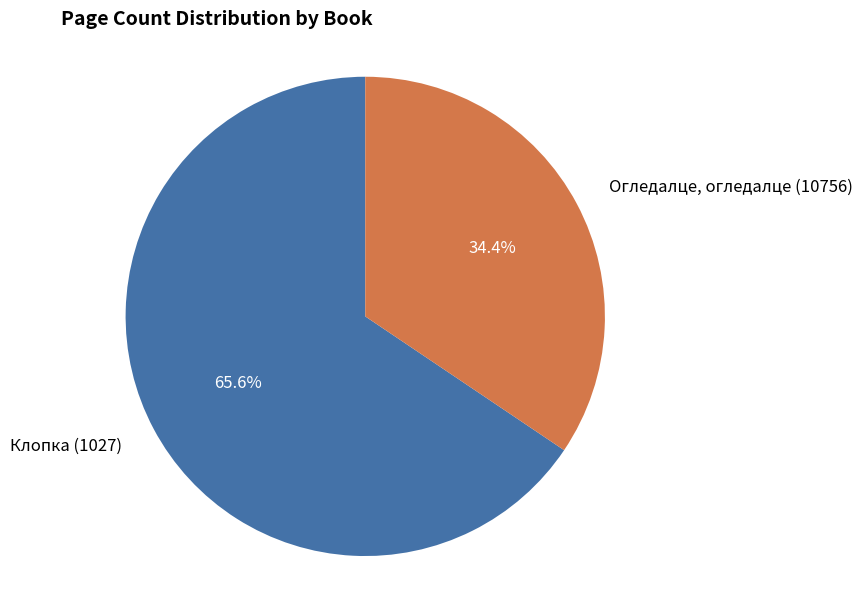

The Огледалце, огледалце (10756) slice represents 24% of the pie. True or false?

False